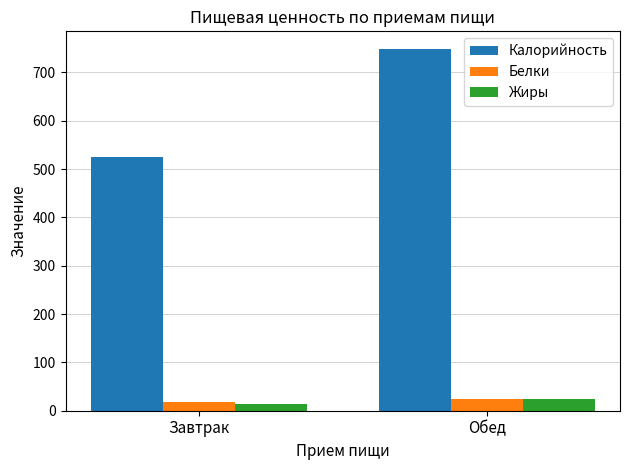

What is the label of the 2nd bar from the right?

Завтрак